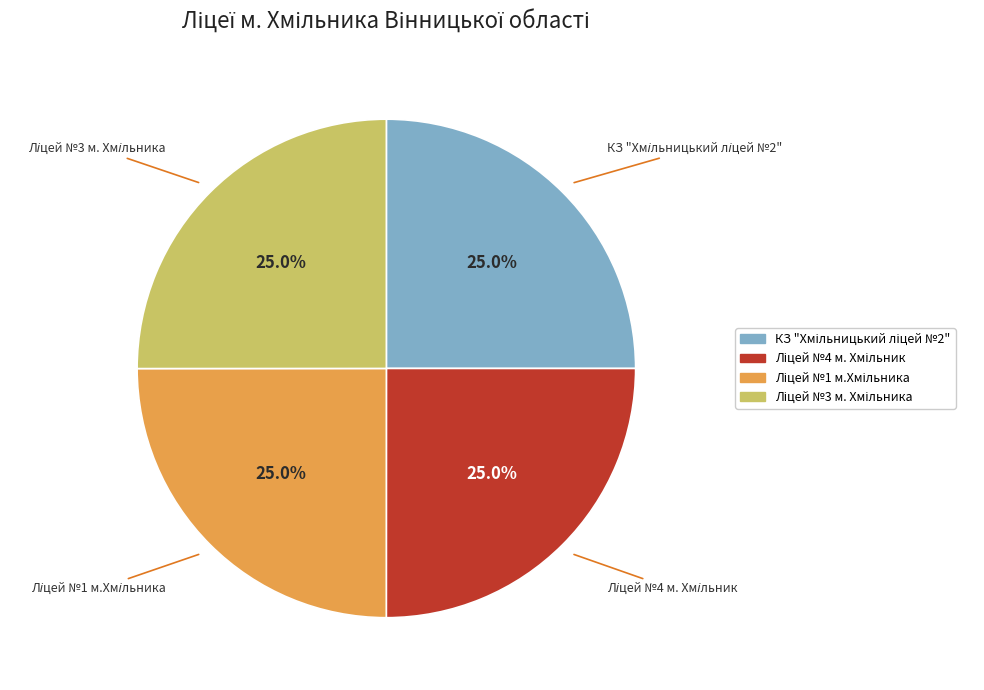

Is there any slice that represents more than half of the pie?

No